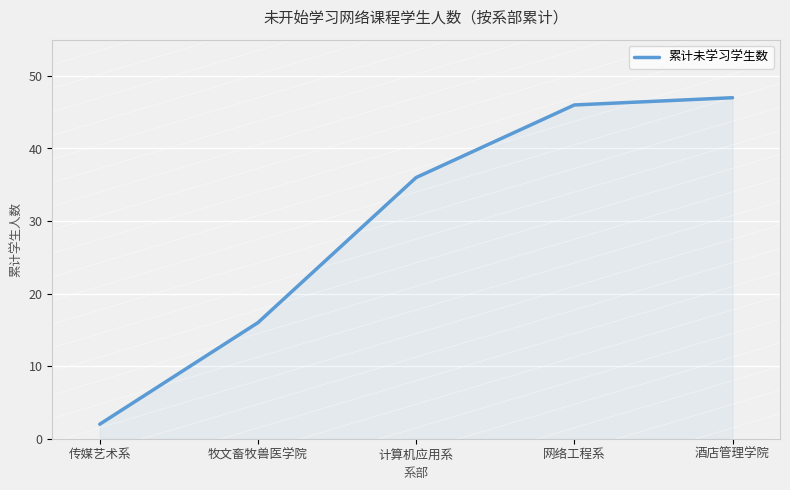

Reading right to left, transcribe all the data shown in this chart.

47	46	36	16	2